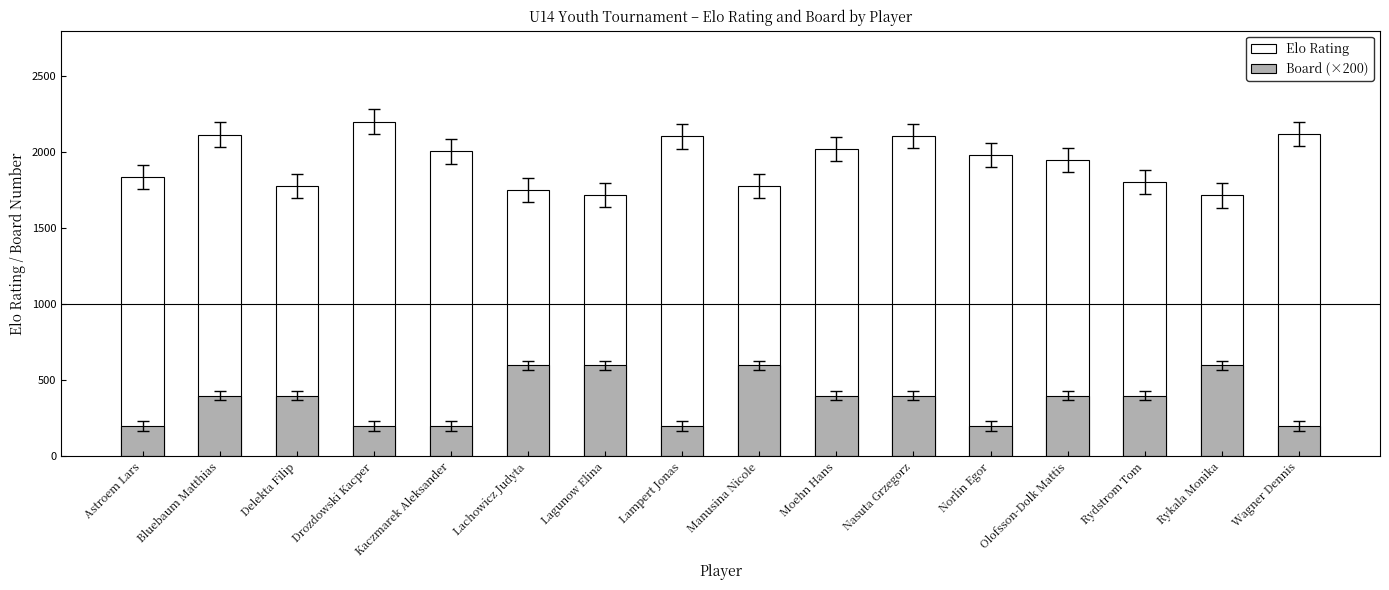

Which category has the highest value in the Board (×200) series?

Lachowicz Judyta